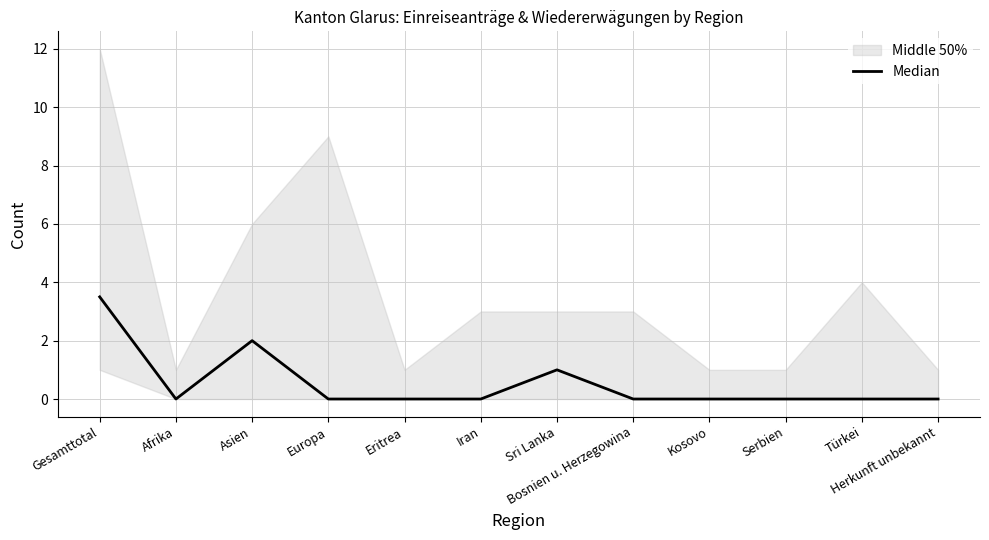

Reading left to right, what are all the values shown in this chart?

Gesamttotal=3.5	Afrika=0.0	Asien=2.0	Europa=0.0	Eritrea=0.0	Iran=0.0	Sri Lanka=1.0	Bosnien u. Herzegowina=0.0	Kosovo=0.0	Serbien=0.0	Türkei=0.0	Herkunft unbekannt=0.0